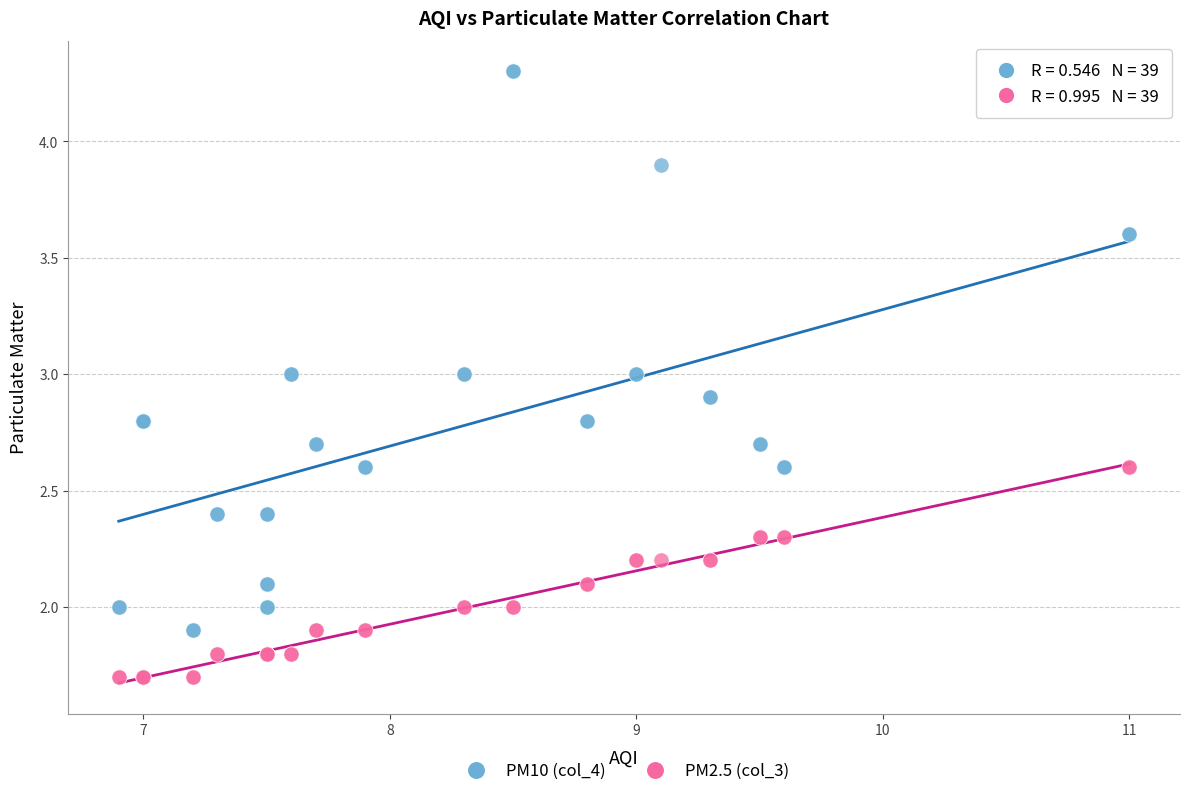

Which series contains the highest Y value?

PM10 (col_4)